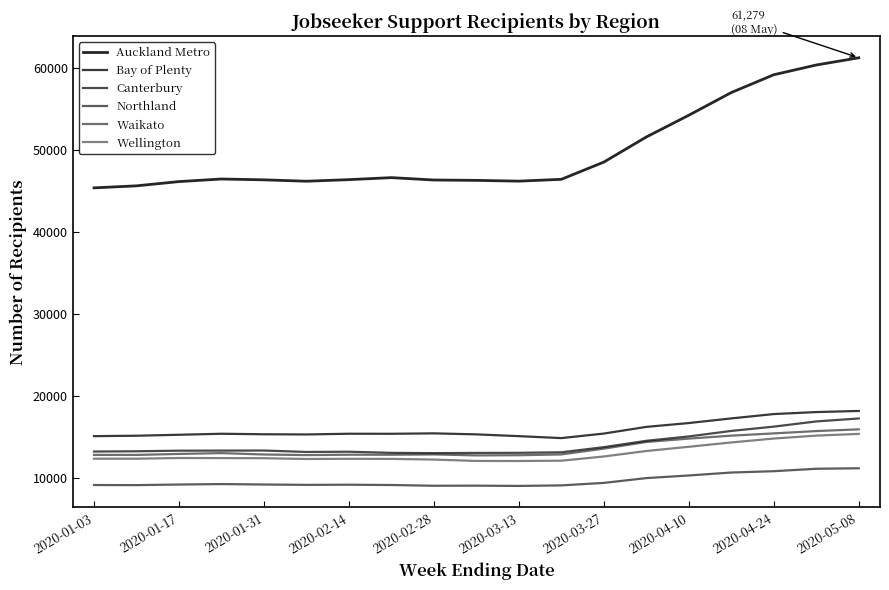

What is the smallest value displayed?

9060